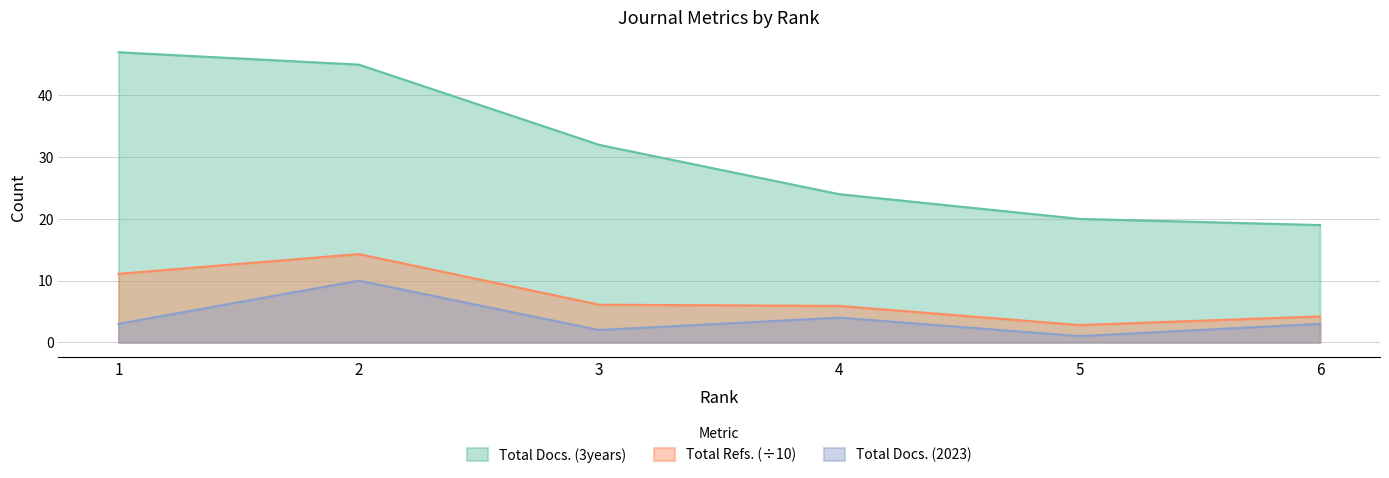

True or false: Total Docs. (2023) and Total Docs. (3years) intersect in this chart.

False